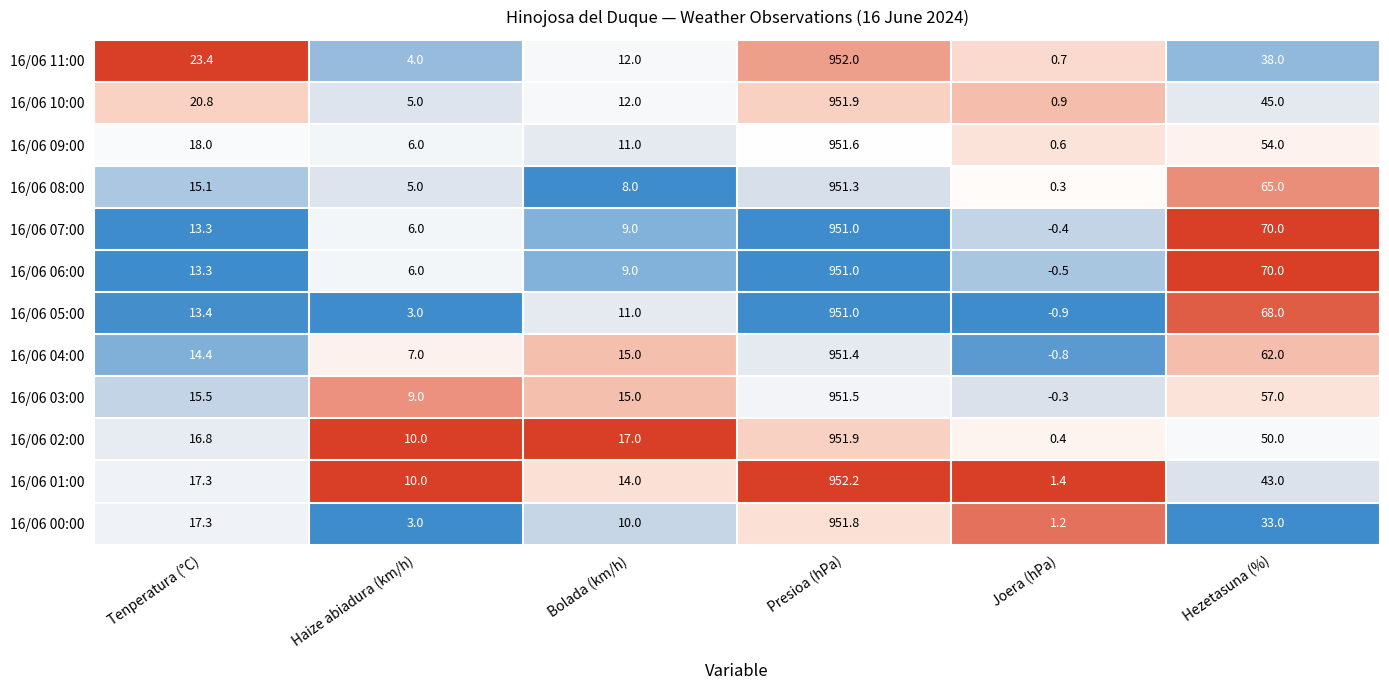

Count the number of categories in the chart.

6